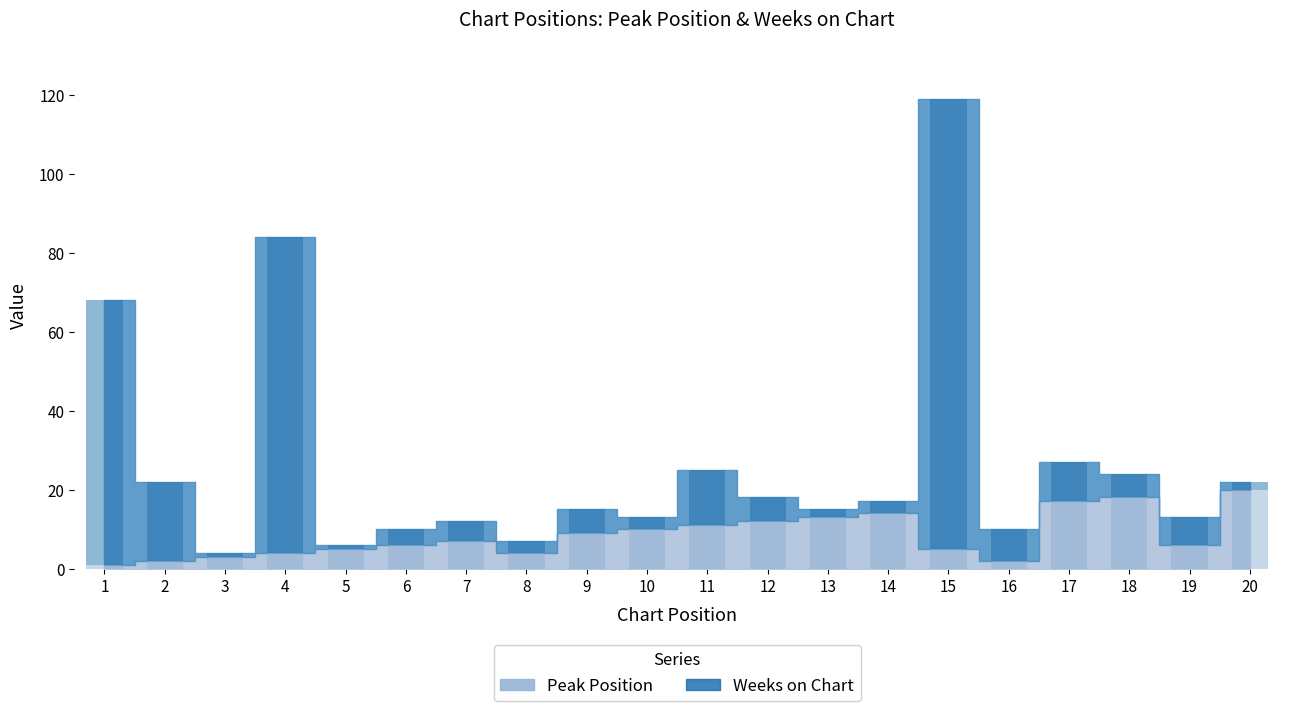

What is the value of the Weeks on Chart bar at the 20th from the left?

2